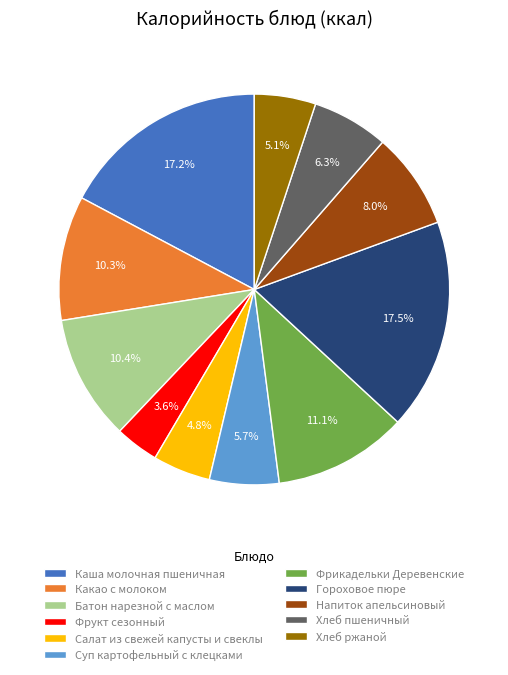

What percentage is the Хлеб пшеничный slice, to the nearest percent?

6%